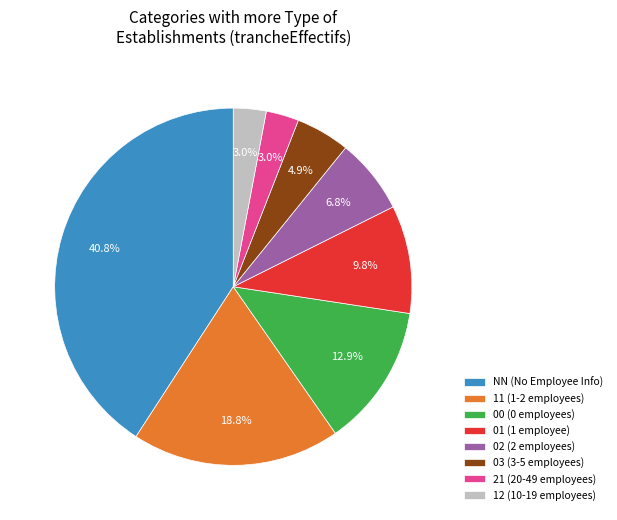

To the nearest percent, what is the combined percentage of 12 and 00?

16%